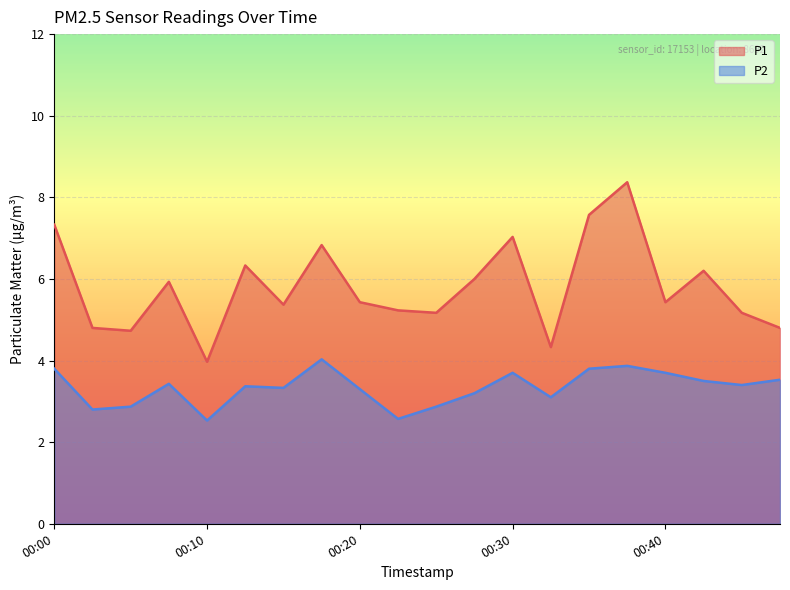

True or false: P1 has a value of 5.4 at 00:40.

True